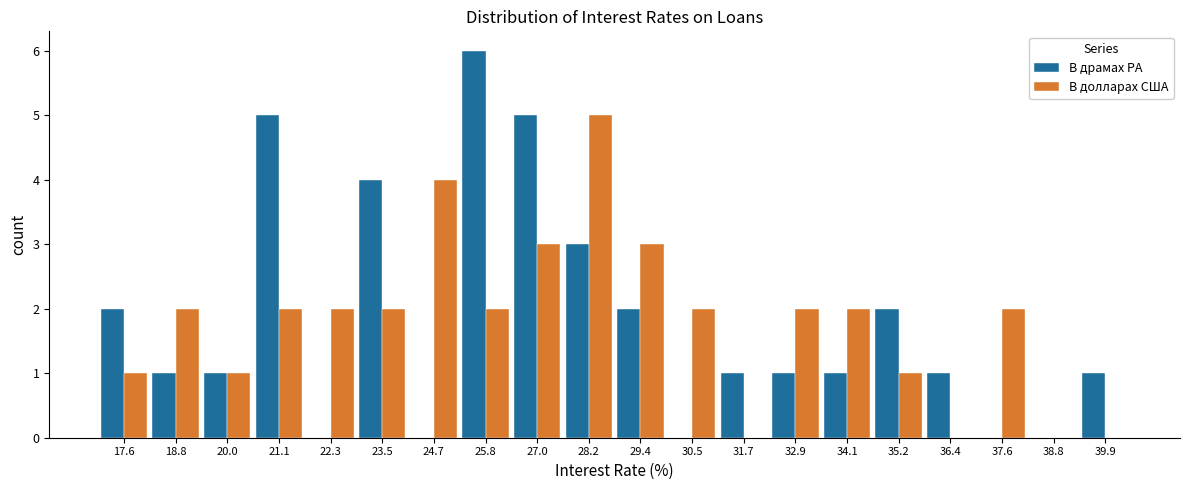

Reading left to right, list every range on the x-axis with the height of the bar of each series over it. Neither the bar edges nor the heights are printed on the chart, so give them approximately, as read against the axes.

17.0 to 18.2: В драмах РА=2	В долларах США=1
18.2 to 19.4: В драмах РА=1	В долларах США=2
19.4 to 20.6: В драмах РА=1	В долларах США=1
20.6 to 21.8: В драмах РА=5	В долларах США=2
21.8 to 23.0: В драмах РА=0	В долларах США=2
23.0 to 24.0: В драмах РА=4	В долларах США=2
24.0 to 25.2: В драмах РА=0	В долларах США=4
25.2 to 26.4: В драмах РА=6	В долларах США=2
26.4 to 27.6: В драмах РА=5	В долларах США=3
27.6 to 28.8: В драмах РА=3	В долларах США=5
28.8 to 30.0: В драмах РА=2	В долларах США=3
30.0 to 31.2: В драмах РА=0	В долларах США=2
31.2 to 32.4: В драмах РА=1	В долларах США=0
32.4 to 33.4: В драмах РА=1	В долларах США=2
33.4 to 34.6: В драмах РА=1	В долларах США=2
34.6 to 35.8: В драмах РА=2	В долларах США=1
35.8 to 37.0: В драмах РА=1	В долларах США=0
37.0 to 38.2: В драмах РА=0	В долларах США=2
38.2 to 39.4: В драмах РА=0	В долларах США=0
39.4 to 40.6: В драмах РА=1	В долларах США=0